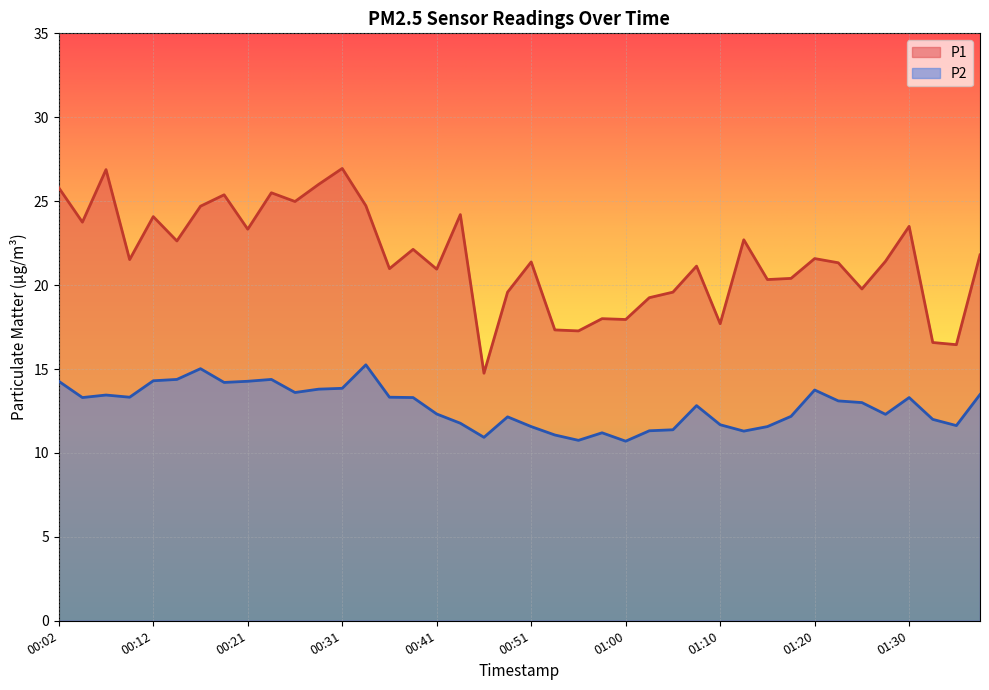

What position from the right is 00:58?

17